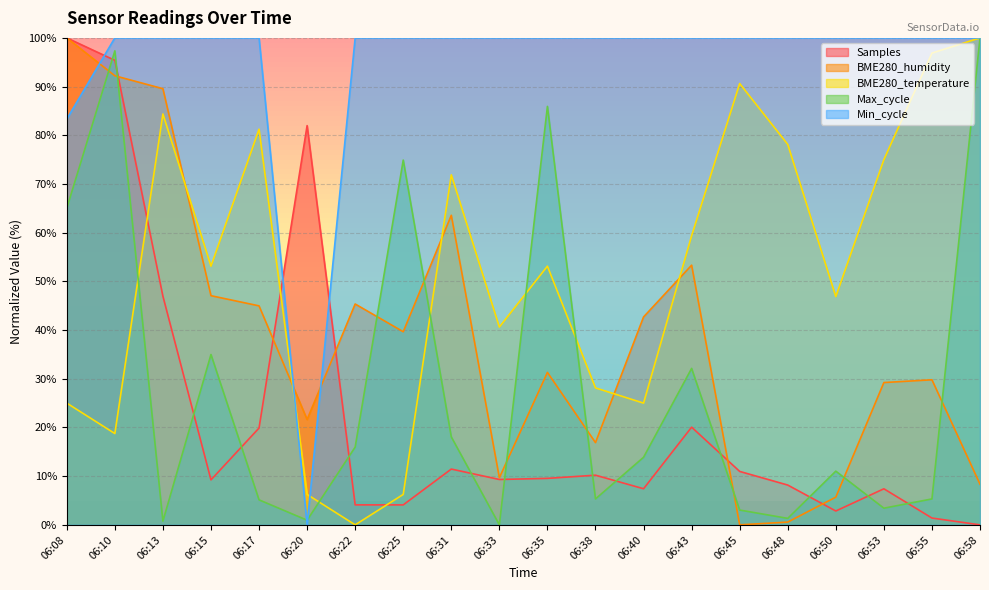

What is the difference between the highest and lowest values at 06:08?

75.0